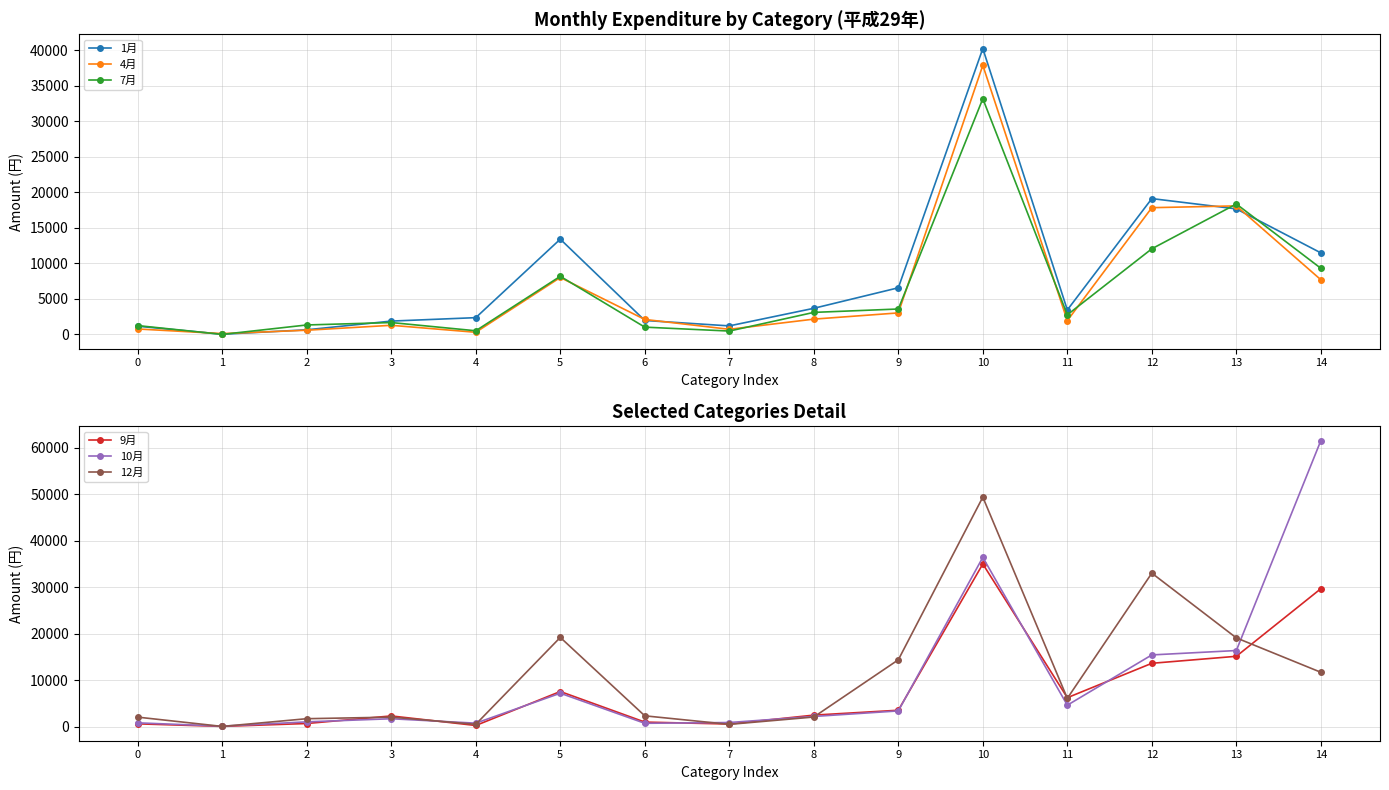

True or false: 4月 and 1月 intersect in this chart.

True